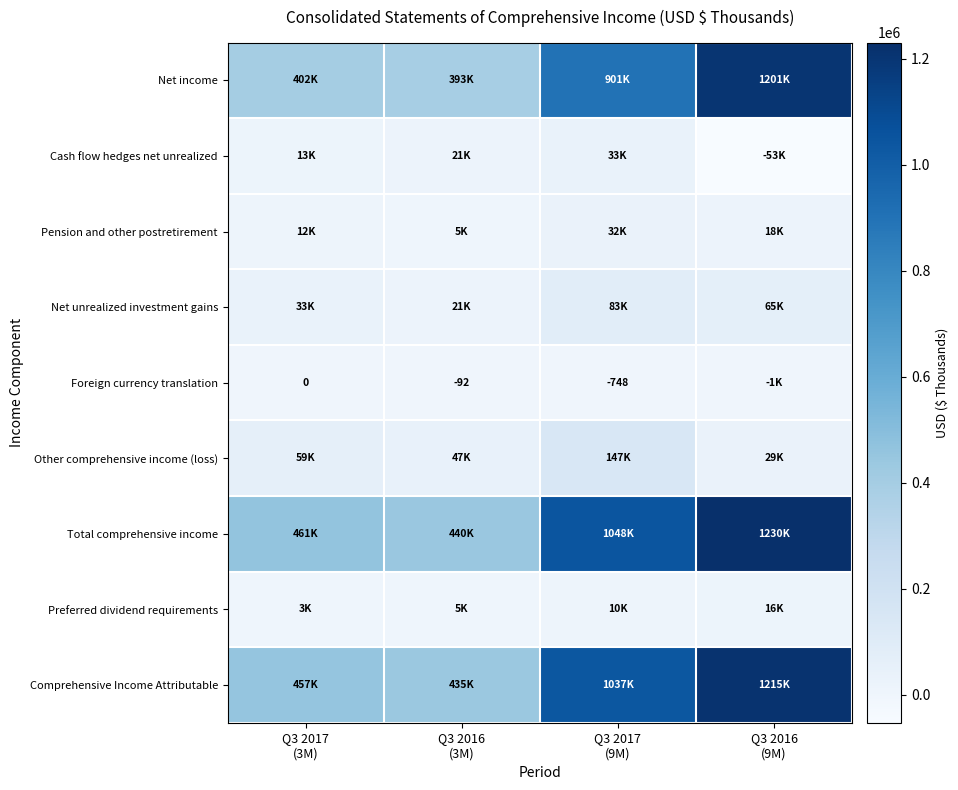

Rank the series at Q3 2017 (3M) from highest to lowest value.

Total comprehensive income, Comprehensive Income Attributable, Net income, Other comprehensive income (loss), Net unrealized investment gains, Cash flow hedges net unrealized, Pension and other postretirement, Preferred dividend requirements, Foreign currency translation